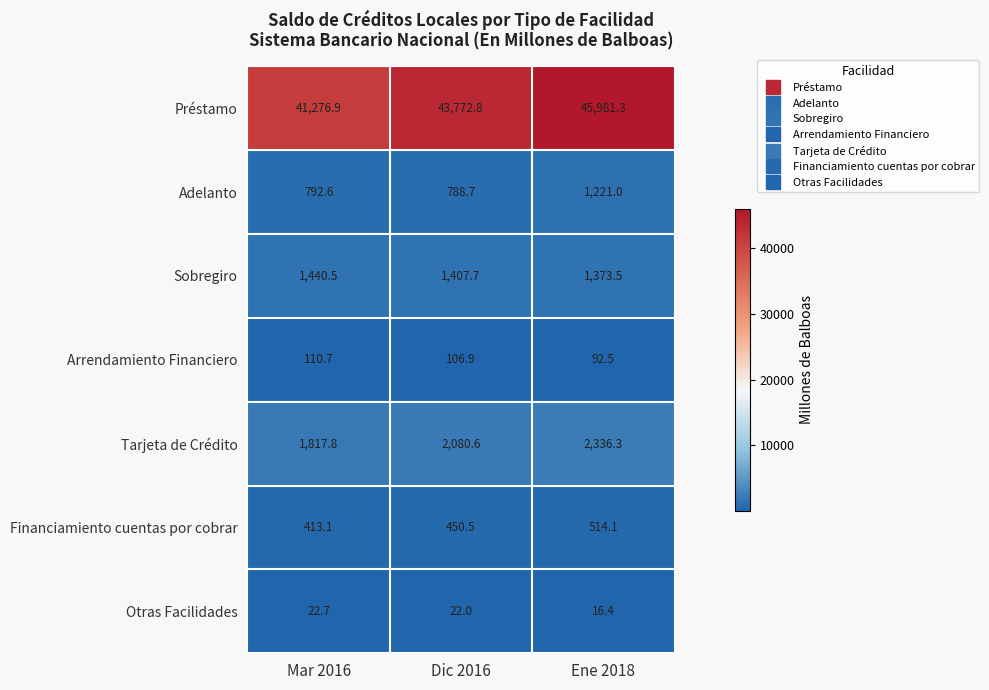

Reading left to right, extract all data points from this chart.

Préstamo: 41276.9	43772.8	45981.3
Adelanto: 792.6	788.7	1221.0
Sobregiro: 1440.5	1407.7	1373.5
Arrendamiento Financiero: 110.7	106.9	92.5
Tarjeta de Crédito: 1817.8	2080.6	2336.3
Financiamiento cuentas por cobrar: 413.1	450.5	514.1
Otras Facilidades: 22.7	22.0	16.4